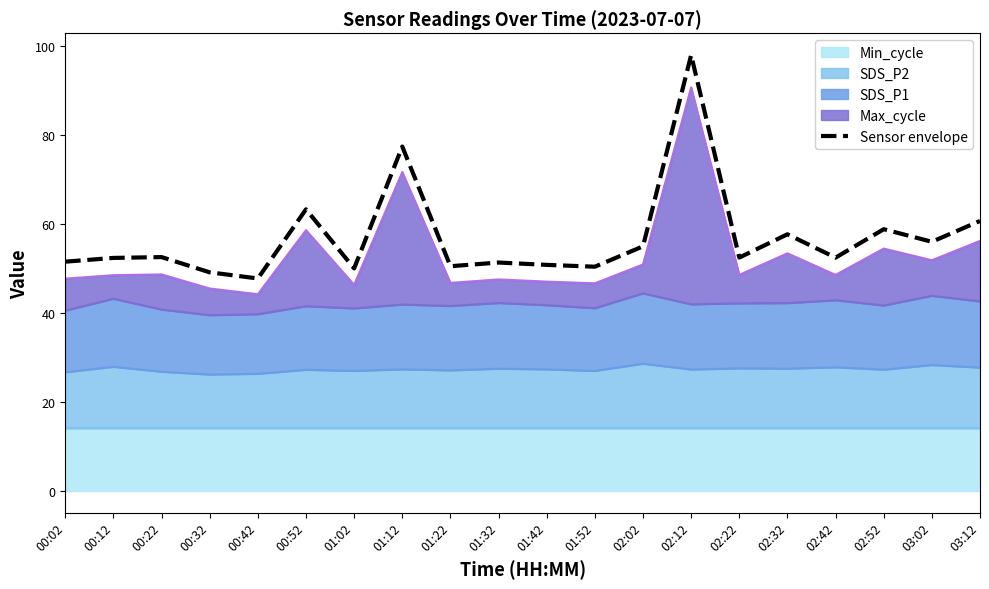

Reading left to right, list all the values displayed in this chart.

00:02=51.5	00:12=52.4	00:22=52.5	00:32=49.1	00:42=47.7	00:52=63.3	01:02=50.0	01:12=77.4	01:22=50.5	01:32=51.3	01:42=50.8	01:52=50.4	02:02=55.0	02:12=98.0	02:22=52.4	02:32=57.7	02:42=52.4	02:52=58.8	03:02=56.0	03:12=60.7